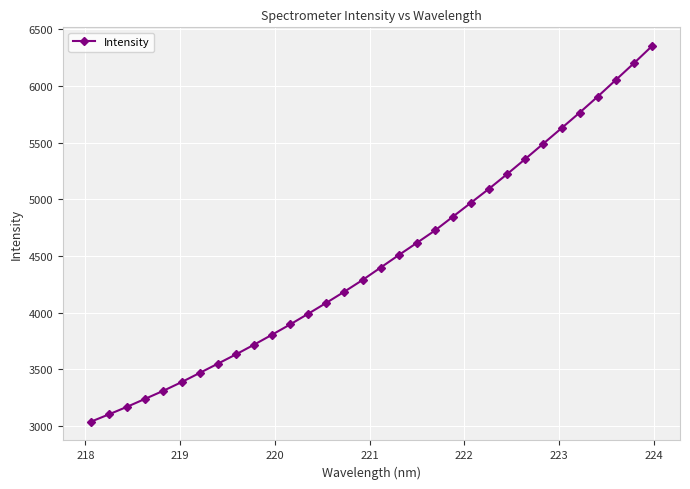

True or false: the data has more than 2 interior local peaks.

False